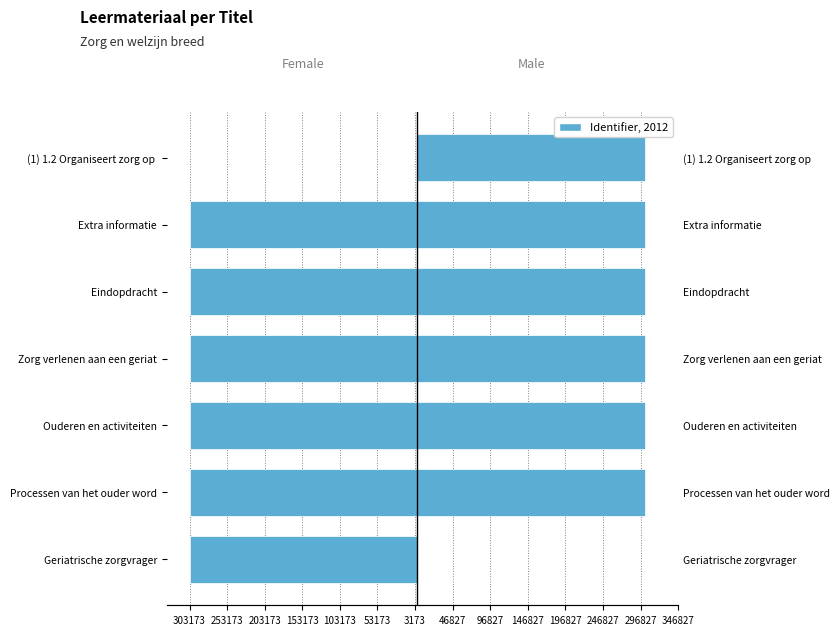

The value of Male at Extra informatie is 303173. True or false?

True